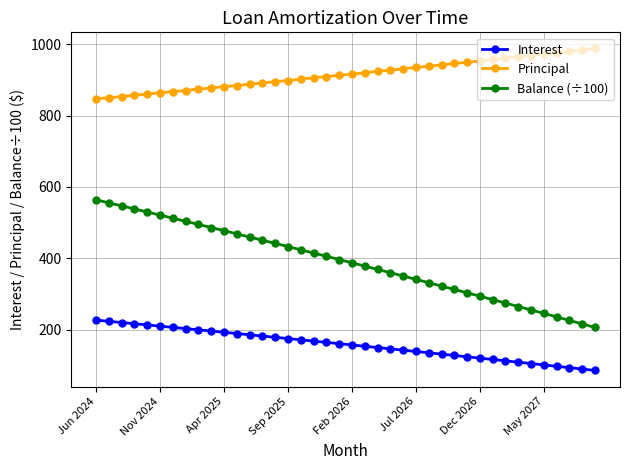

True or false: Balance (÷100) and Principal cross at least once.

False